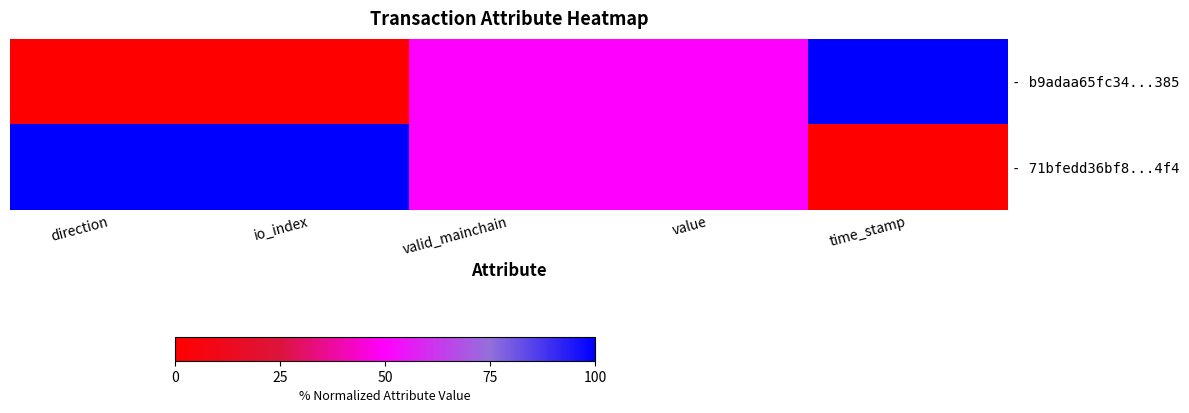

Reading left to right, extract all data points from this chart.

- b9adaa65fc34...385: direction=0.0	io_index=0.0	valid_mainchain=0.5	value=0.5	time_stamp=1.0
- 71bfedd36bf8...4f4: direction=1.0	io_index=1.0	valid_mainchain=0.5	value=0.5	time_stamp=0.0